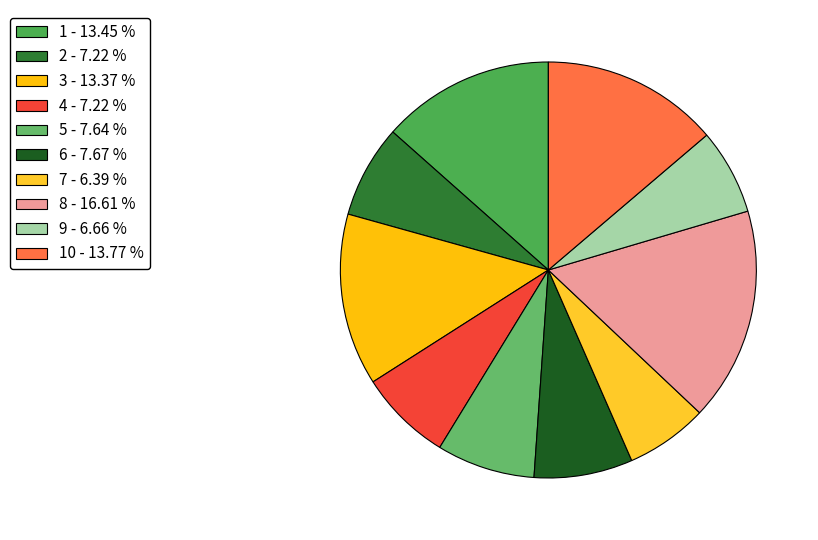

Is there a majority slice in this chart?

No